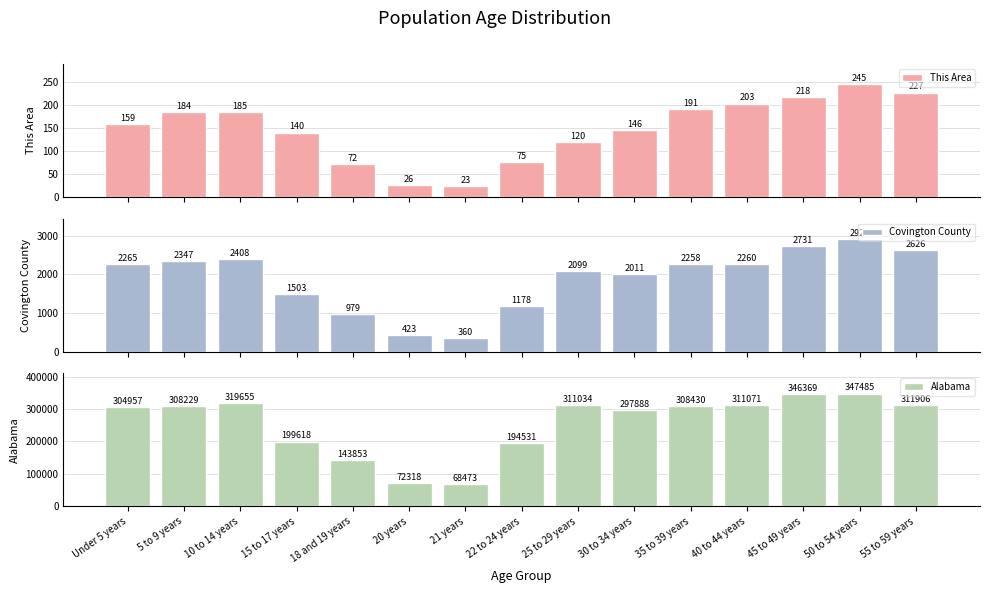

The value of This Area at 5 to 9 years is 184. True or false?

True